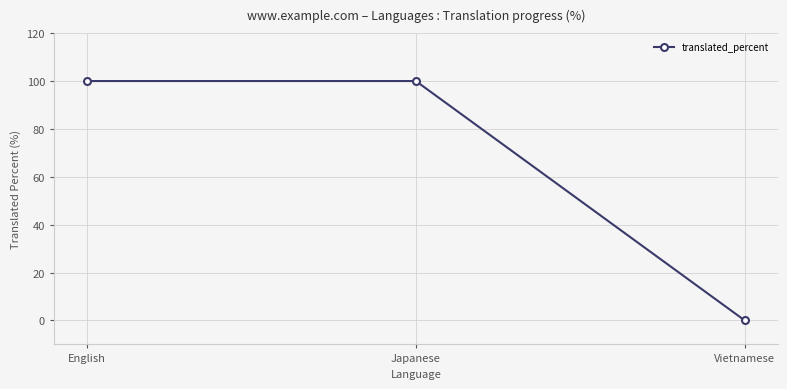

Reading left to right, extract all data points from this chart.

100	100	0